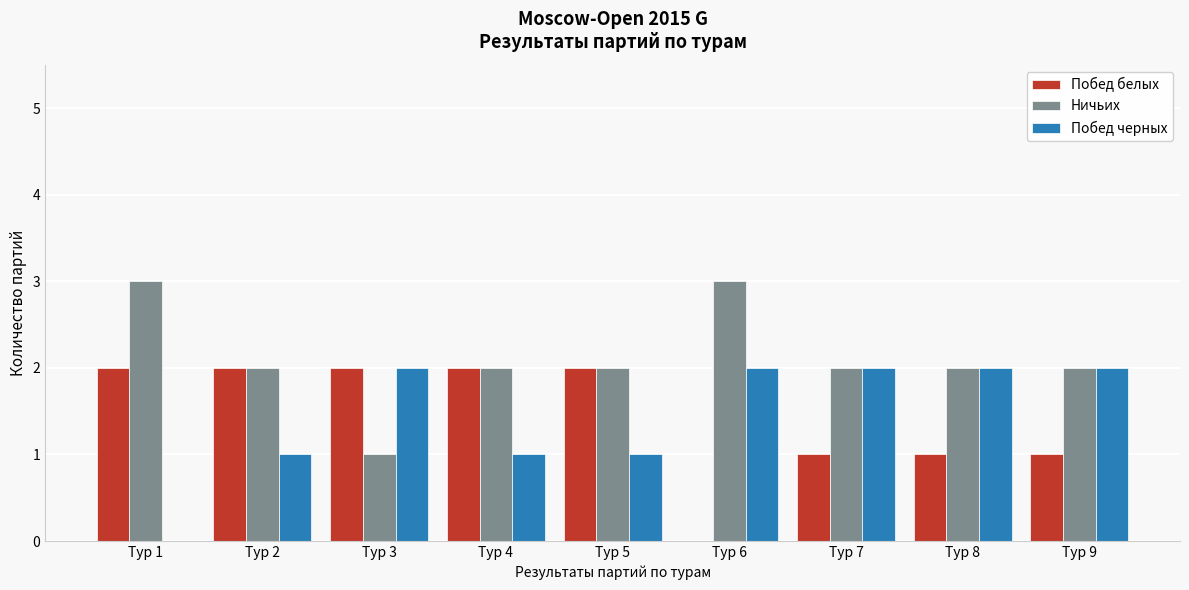

Reading right to left, extract all data points from this chart.

Побед белых: Тур 9=1	Тур 8=1	Тур 7=1	Тур 6=0	Тур 5=2	Тур 4=2	Тур 3=2	Тур 2=2	Тур 1=2
Ничьих: Тур 9=2	Тур 8=2	Тур 7=2	Тур 6=3	Тур 5=2	Тур 4=2	Тур 3=1	Тур 2=2	Тур 1=3
Побед черных: Тур 9=2	Тур 8=2	Тур 7=2	Тур 6=2	Тур 5=1	Тур 4=1	Тур 3=2	Тур 2=1	Тур 1=0